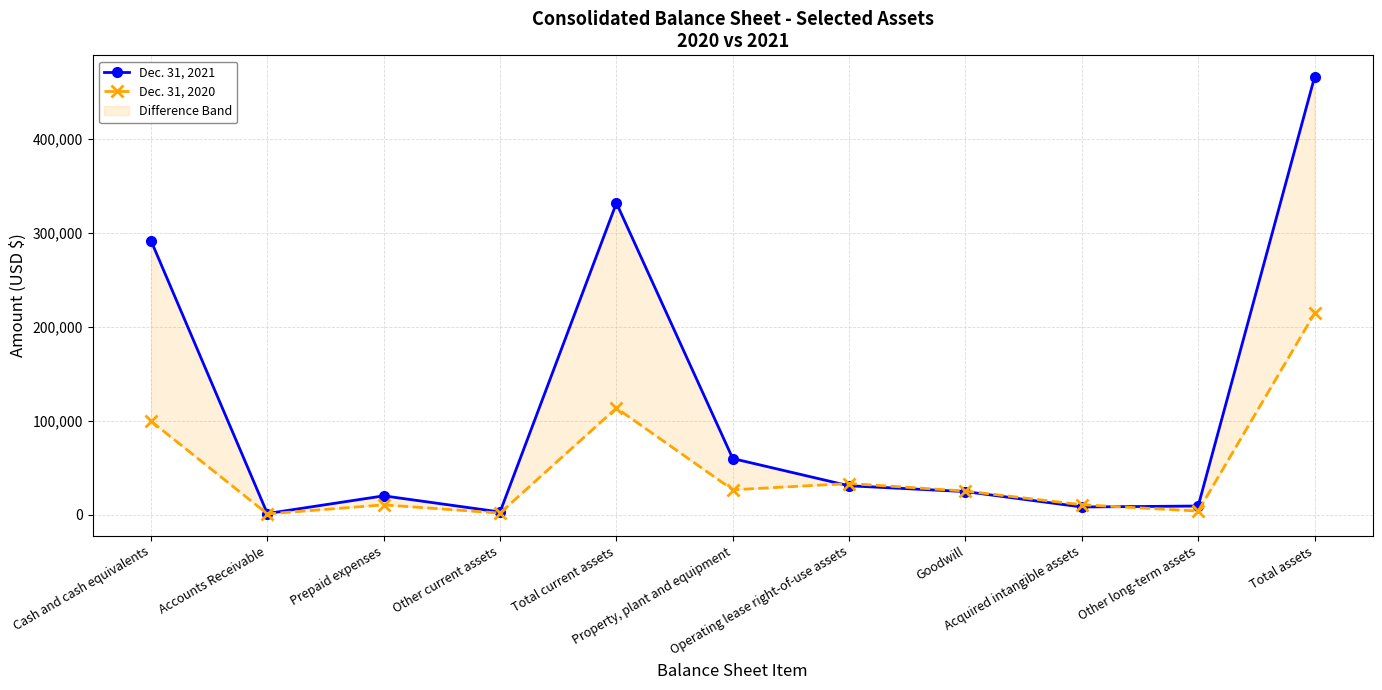

At which category does the chart reach its minimum across all series?

Accounts Receivable